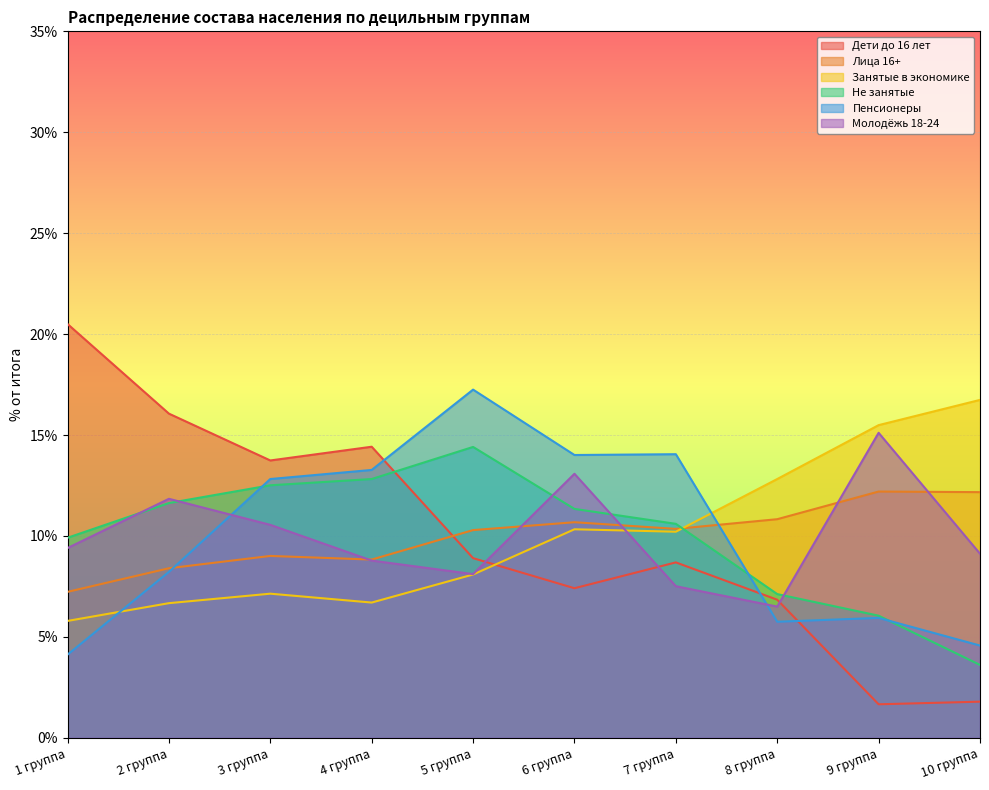

What is the difference between the highest and lowest values at 4 группа?

7.7